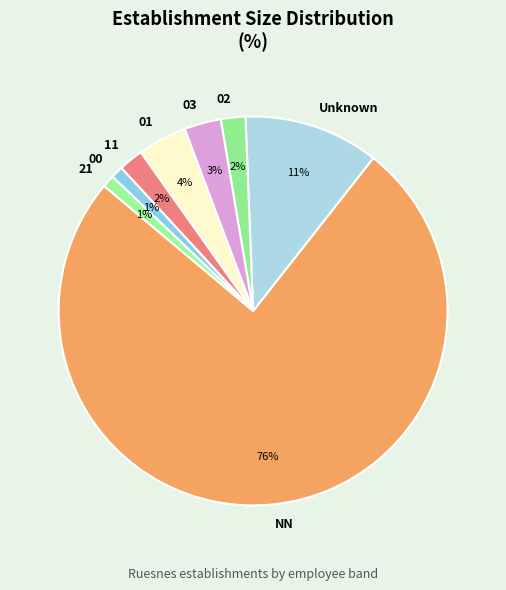

Is it true that 00 is 1% of the pie?

True